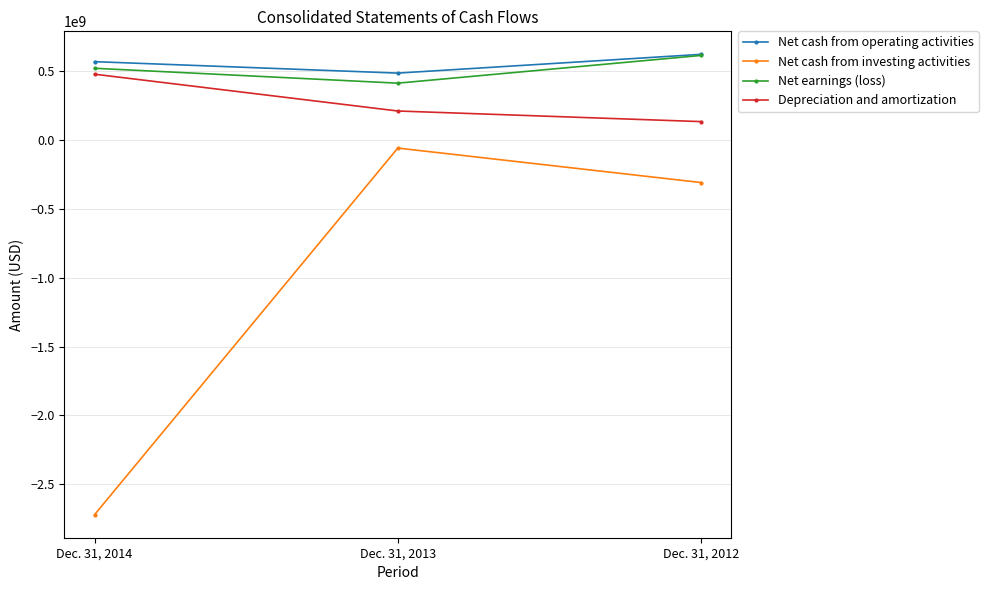

How many values in the Net earnings (loss) series are below 519000000?

1